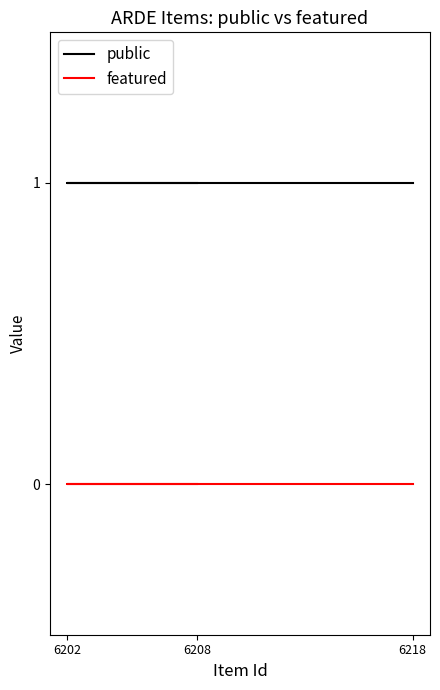

What are all the series names shown in the legend?

public, featured